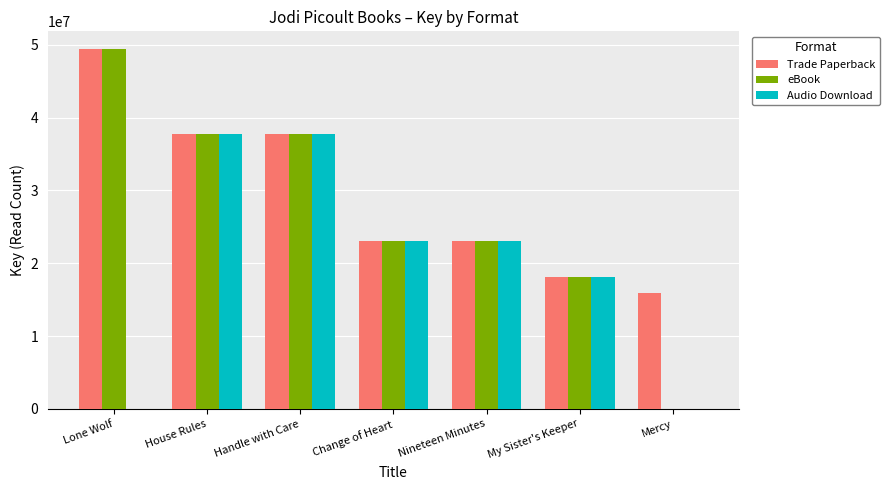

The eBook series shows 9989255 at My Sister's Keeper. True or false?

False